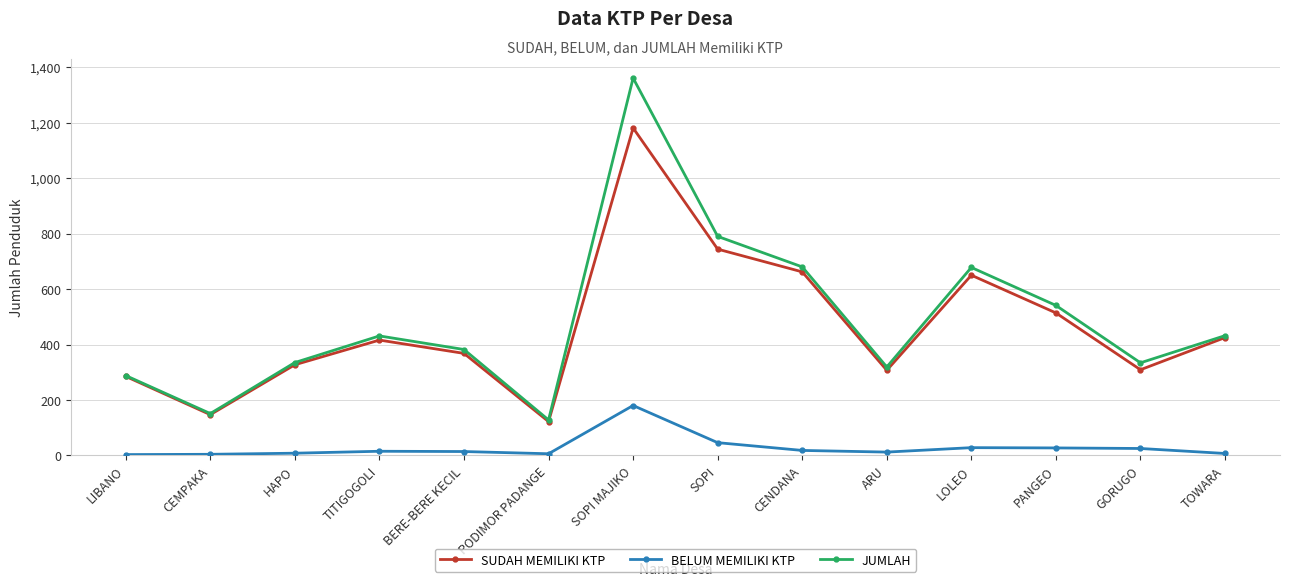

At which category is the sum across all series the highest?

SOPI MAJIKO